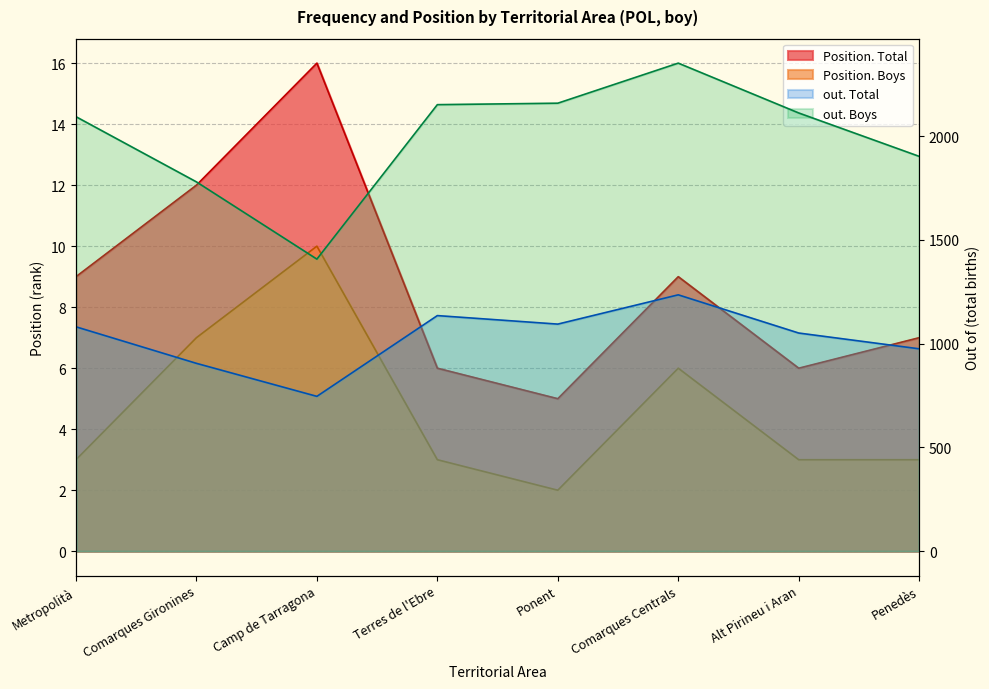

The value of Position. Total at Metropolità is 9. True or false?

True